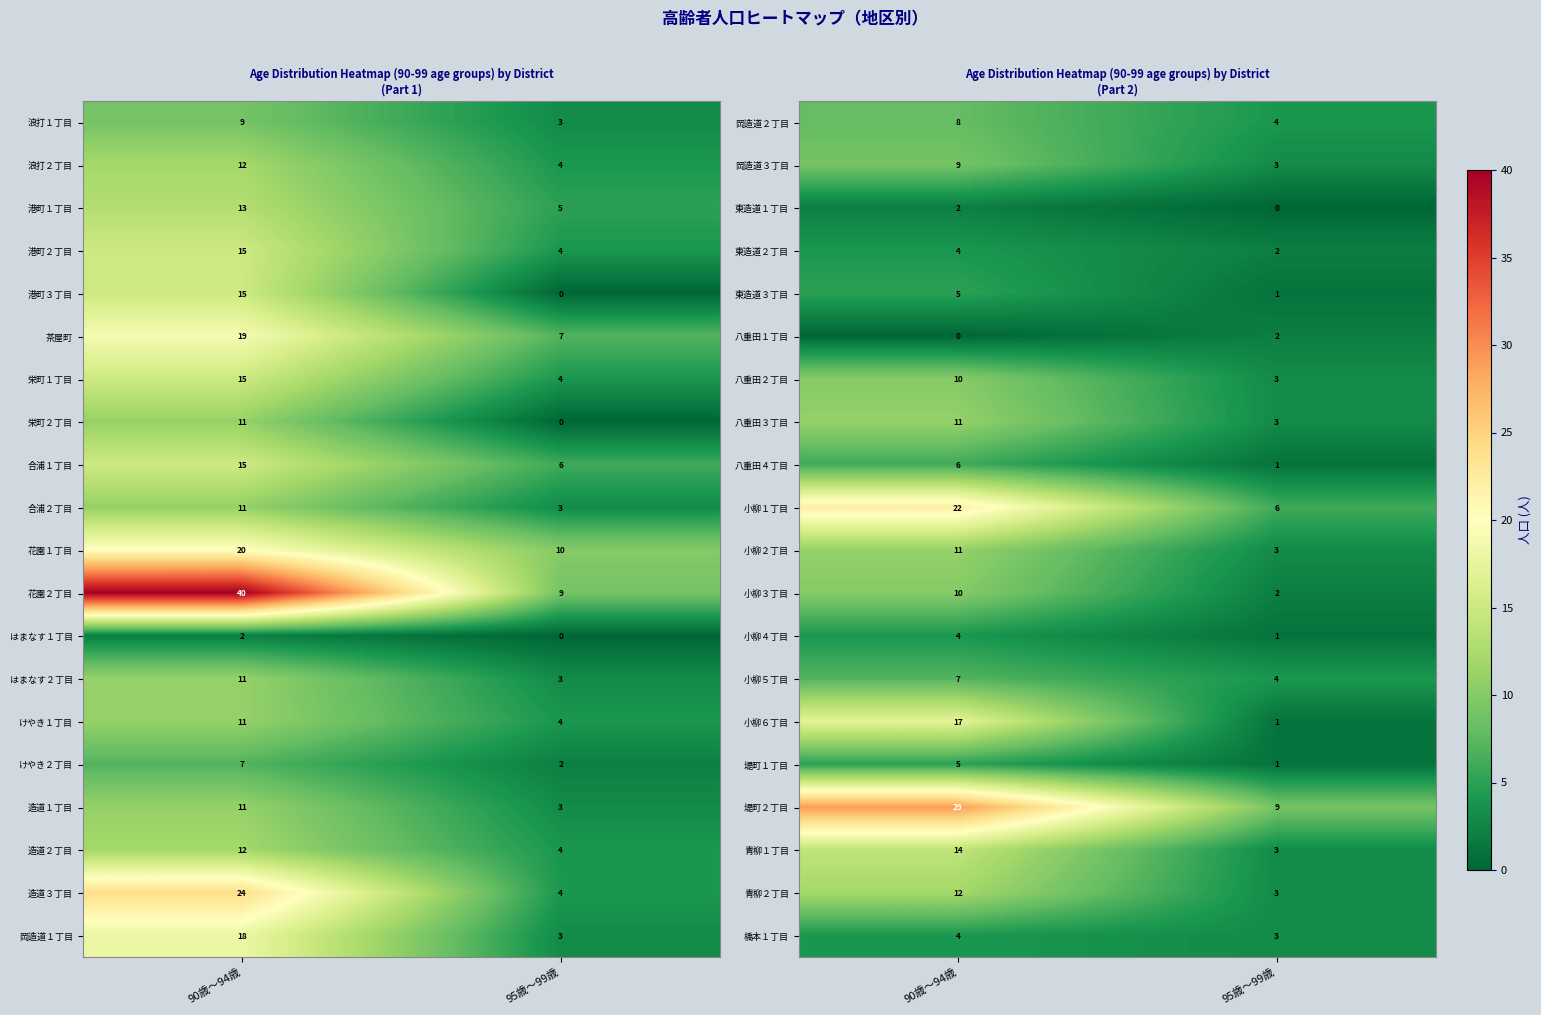

At how many categories does at least one series exceed 5?

2